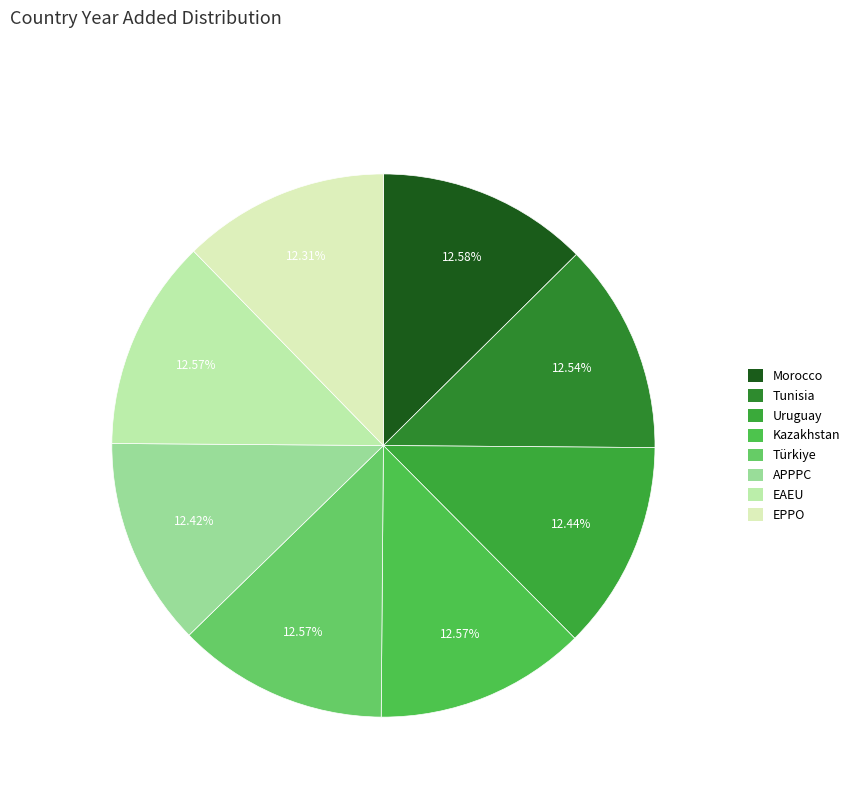

Do APPPC and Uruguay together represent more than half of the pie?

No